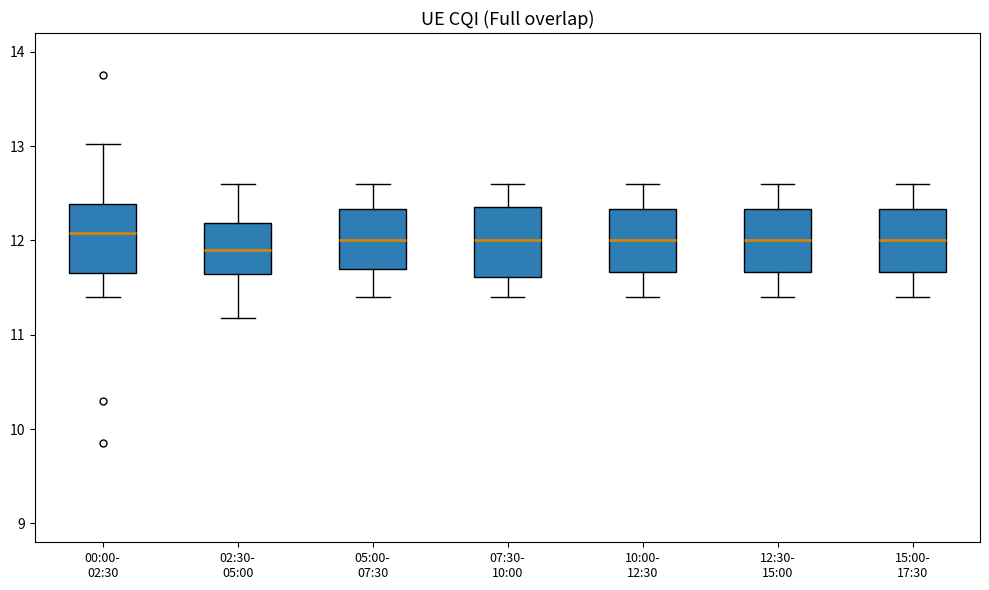

Reading left to right, read every box against the y-axis: the position of its median line, the range the box covers, and the ends of its whiskers. The values are not printed on the chart, so give them approximately, as read against the axis.

00:00- 02:30: median 12.1, box 11.7 to 12.4, whiskers 11.4 to 13.0
02:30- 05:00: median 11.9, box 11.7 to 12.2, whiskers 11.2 to 12.6
05:00- 07:30: median 12.0, box 11.7 to 12.3, whiskers 11.4 to 12.6
07:30- 10:00: median 12.0, box 11.6 to 12.4, whiskers 11.4 to 12.6
10:00- 12:30: median 12.0, box 11.7 to 12.3, whiskers 11.4 to 12.6
12:30- 15:00: median 12.0, box 11.7 to 12.3, whiskers 11.4 to 12.6
15:00- 17:30: median 12.0, box 11.7 to 12.3, whiskers 11.4 to 12.6